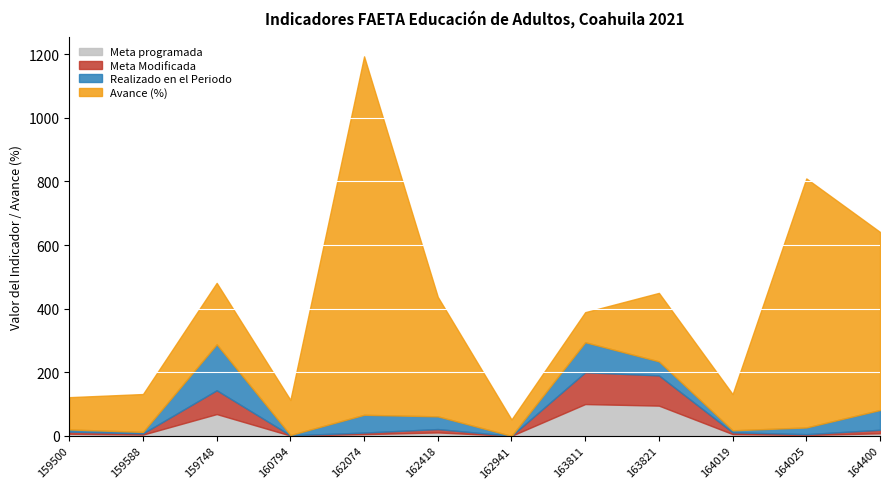

List the series in order of their peak value, lowest first.

Meta programada, Meta Modificada, Realizado en el Periodo, Avance (%)